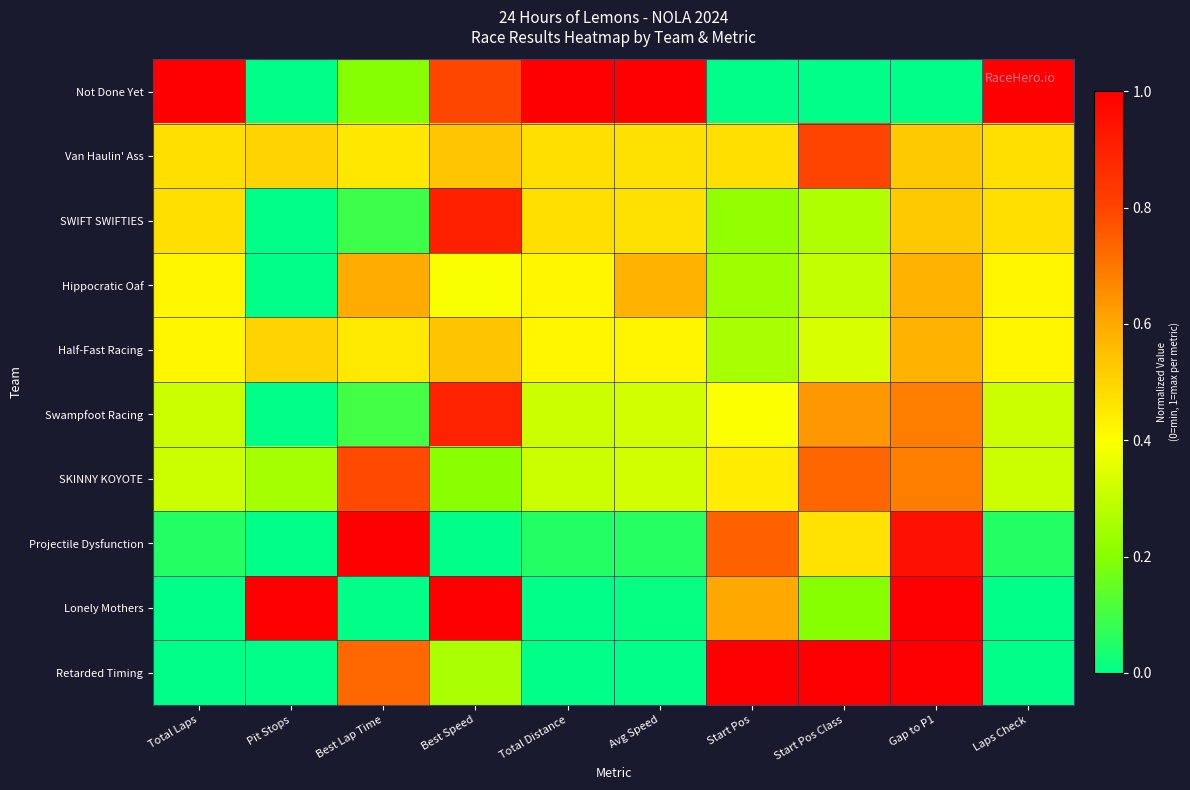

What is the spread (max minus min) of values at Best Lap Time?

1.0